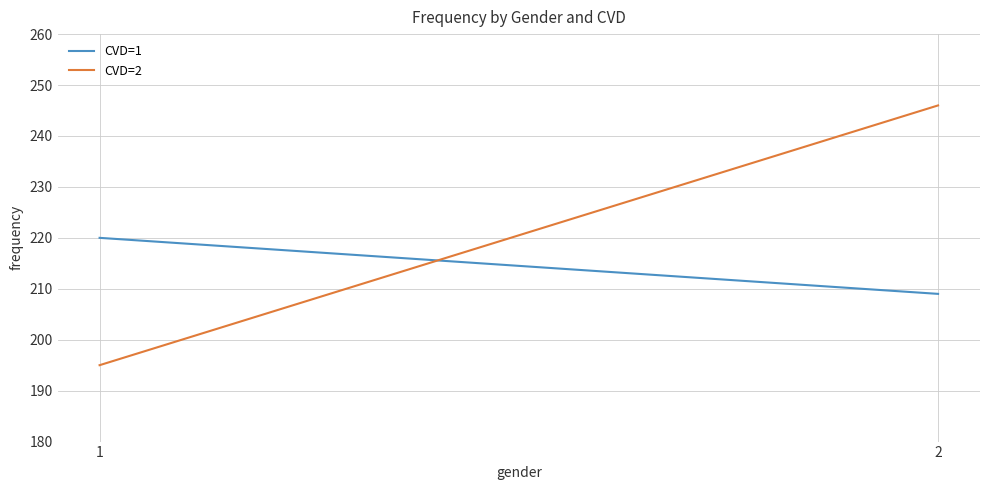

What are all the series names shown in the legend?

CVD=1, CVD=2